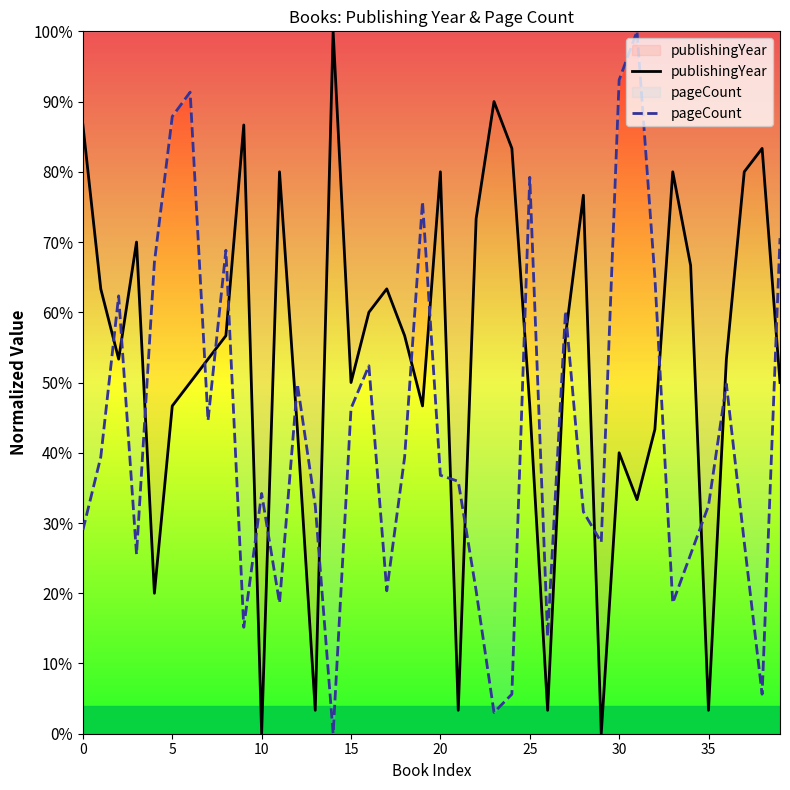

How many lines are shown in the chart?

2